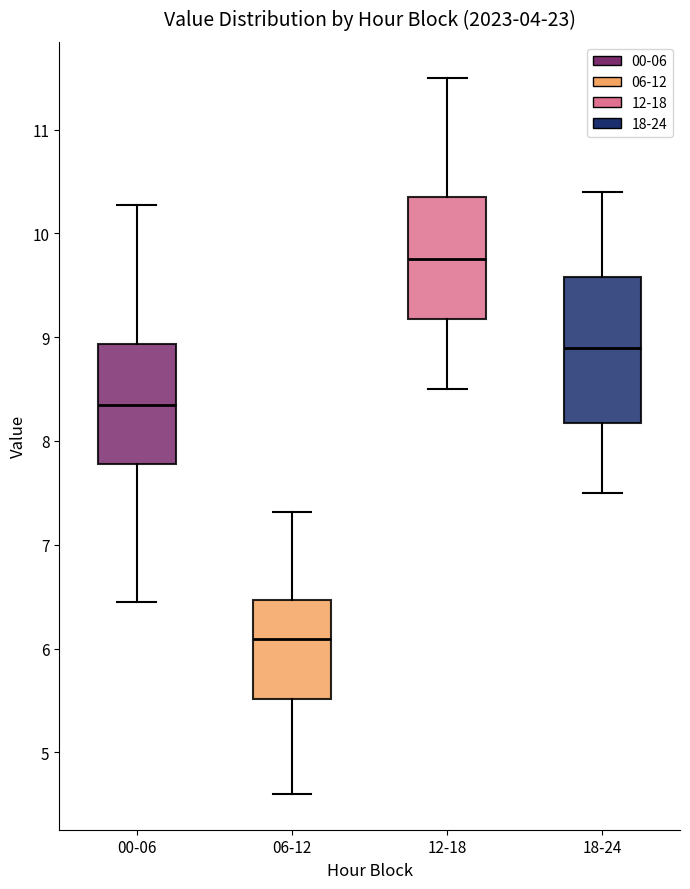

Reading left to right, transcribe this box plot: for each box, give where its median line is, the range the box spans, and where its two whiskers end, as read against the y-axis. The values are not printed on the chart, so give them approximately, as read against the axis.

00-06: median 8.4, box 7.8 to 8.9, whiskers 6.5 to 10.3
06-12: median 6.1, box 5.5 to 6.5, whiskers 4.6 to 7.3
12-18: median 9.8, box 9.2 to 10.4, whiskers 8.5 to 11.5
18-24: median 8.9, box 8.2 to 9.6, whiskers 7.5 to 10.4